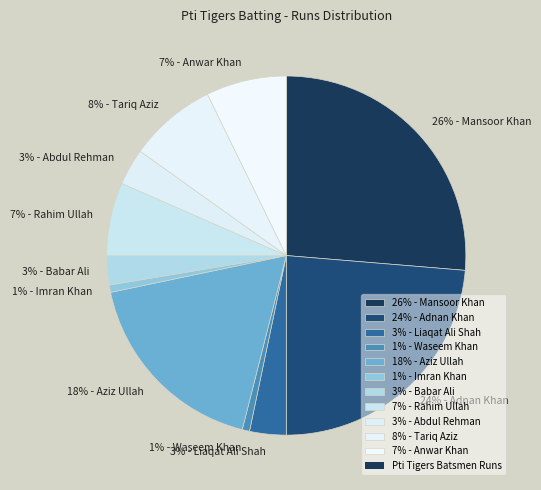

To the nearest percent, what portion does 26% - Mansoor Khan represent?

26%